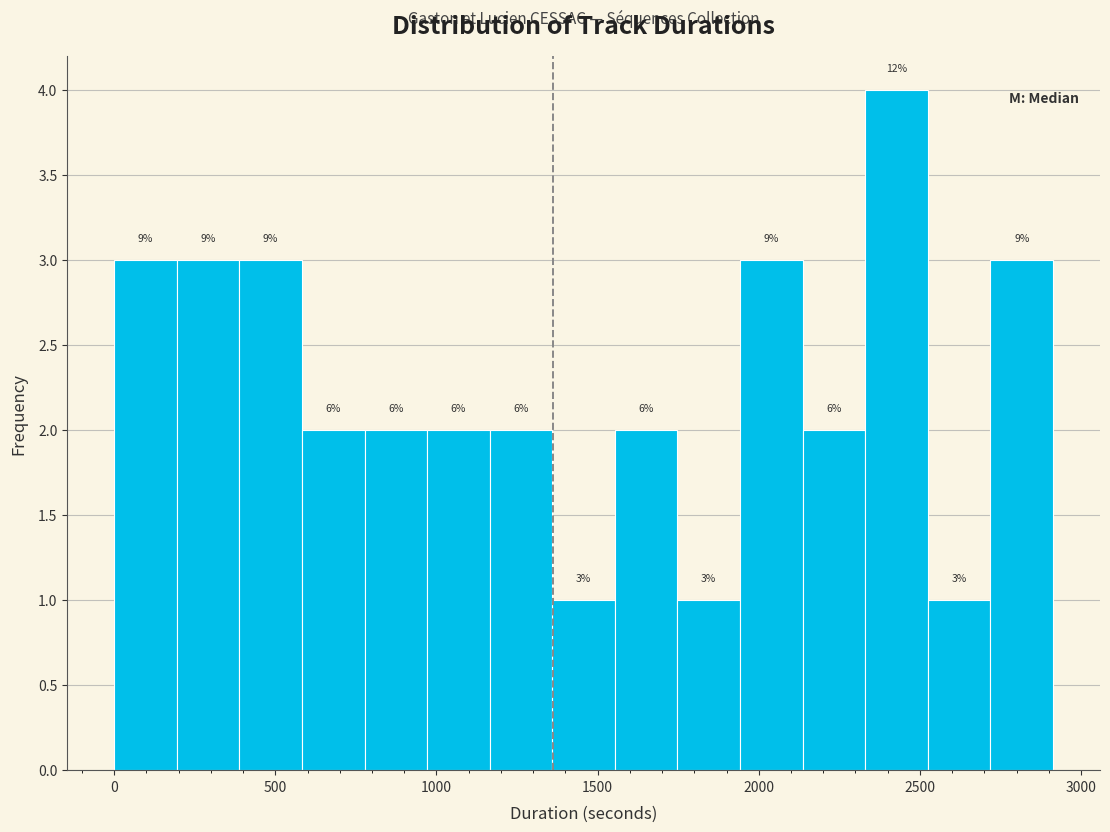

Read against the x-axis, roughly where is the centre of the tallest bar?

2450